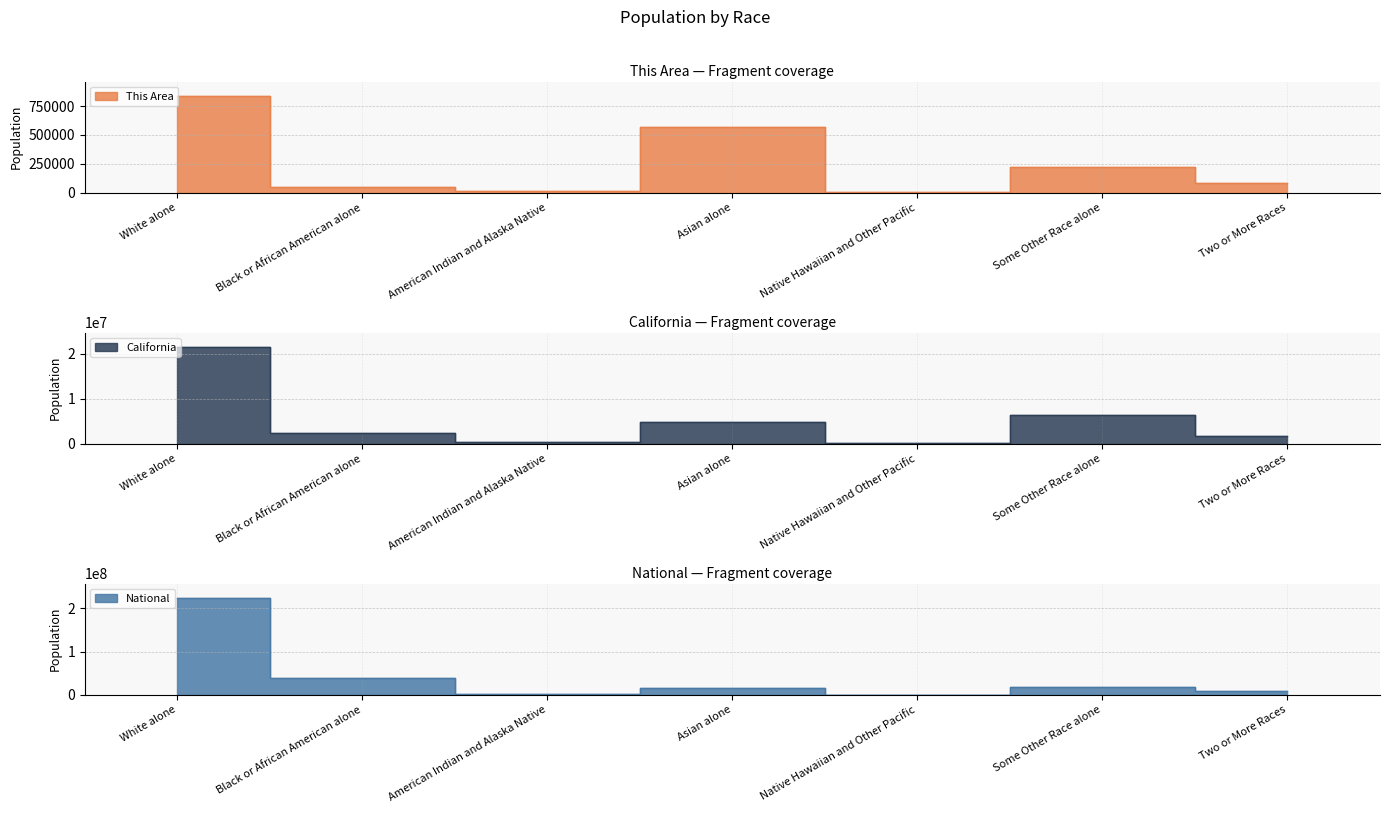

How many categories are shown in the chart?

7